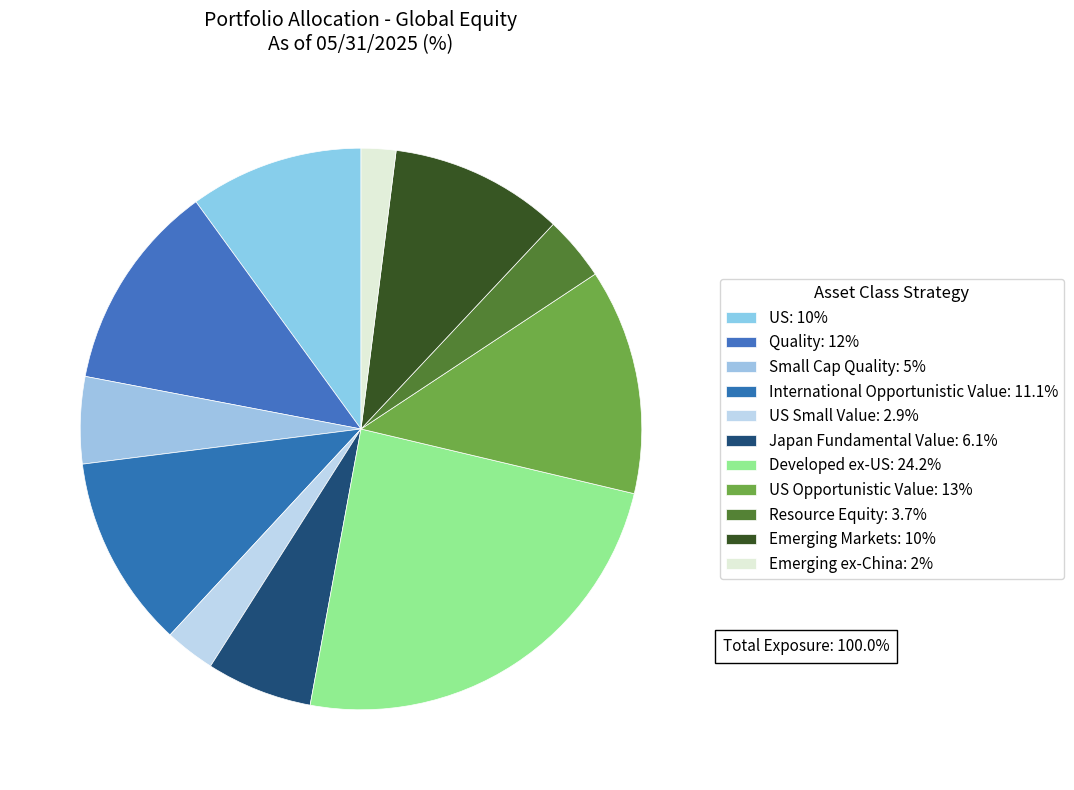

How many segments does this pie chart have?

11